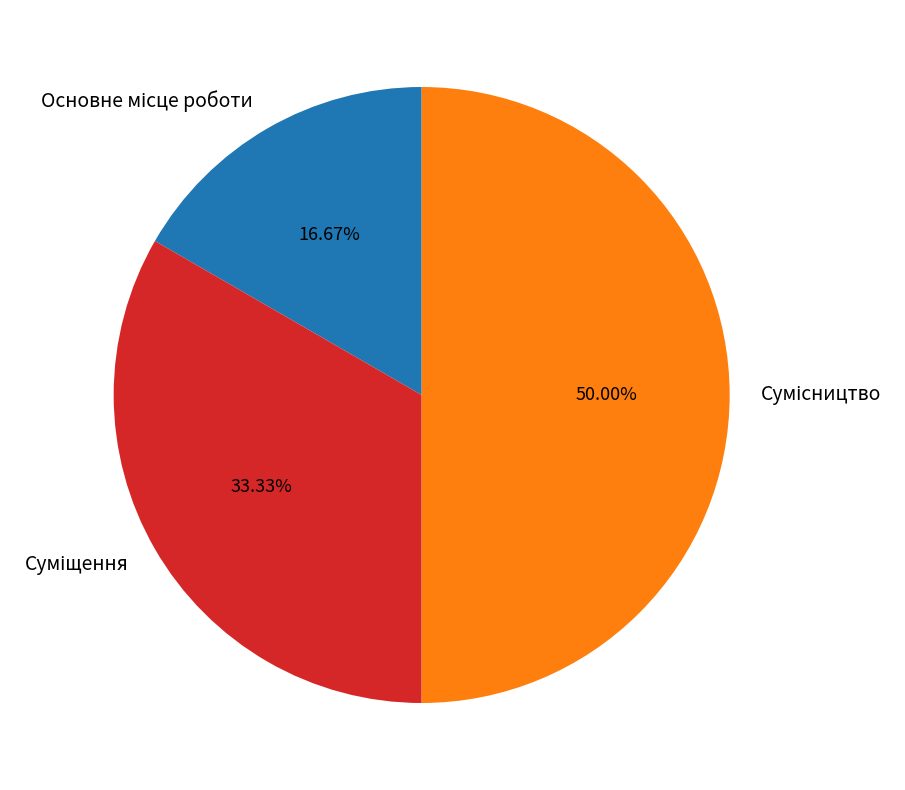

What percentage is the Сумісництво slice, to the nearest percent?

50%